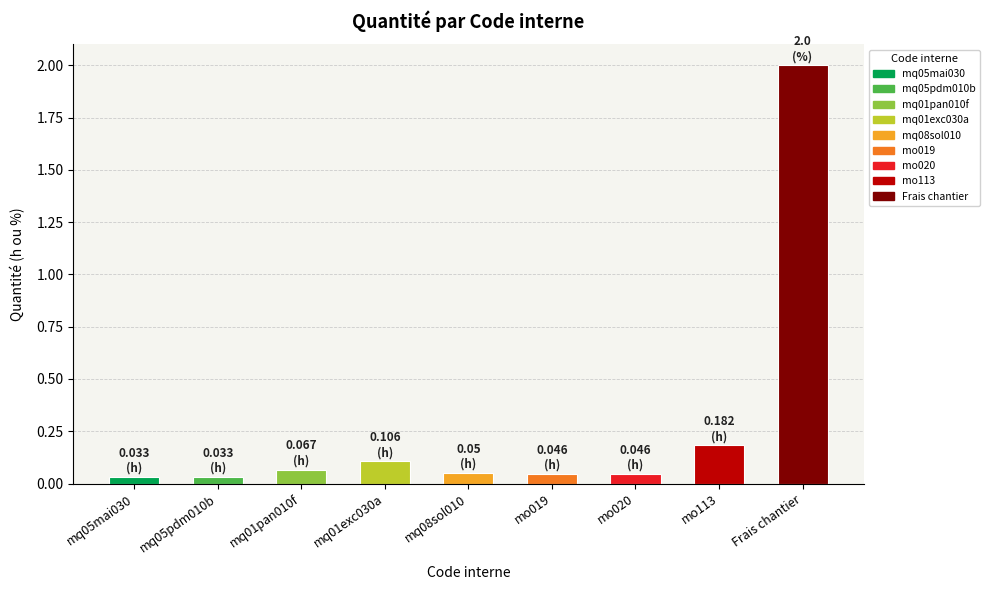

What is the average value?

0.3